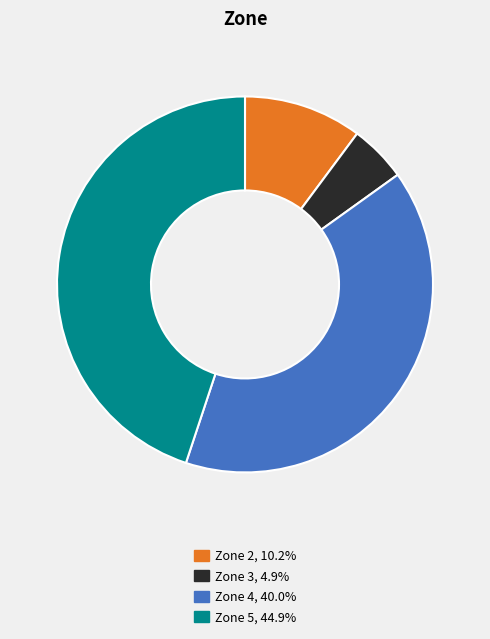

Which category has the smallest portion of the pie?

Zone 3